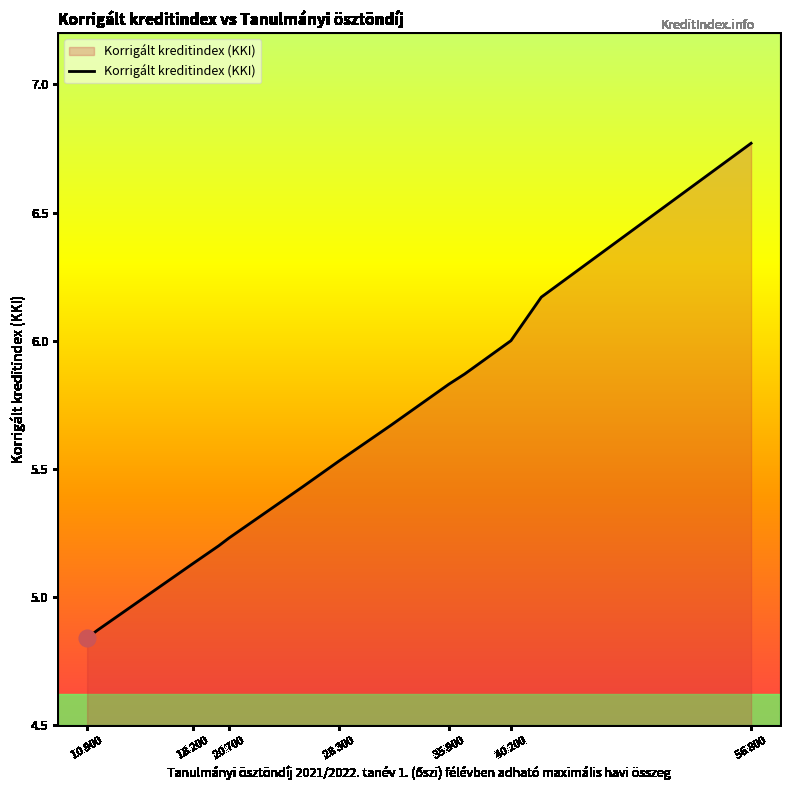

What is the difference between the maximum and minimum values?

1.9